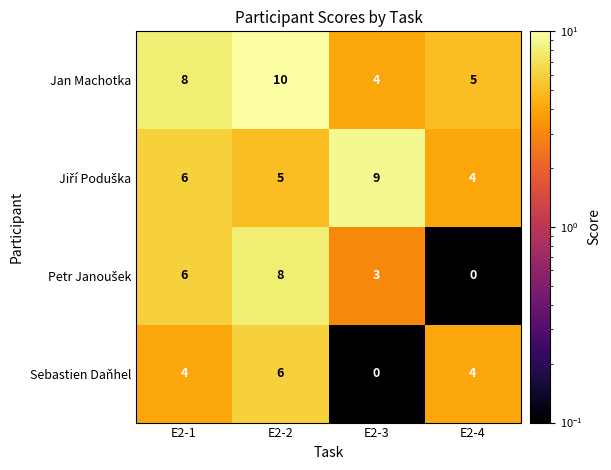

What is the greatest value displayed?

10